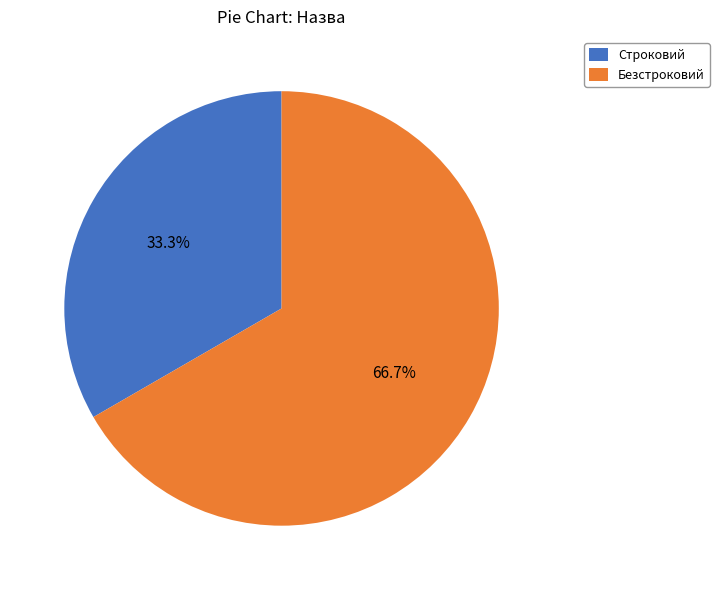

Is Строковий the majority of the pie?

No